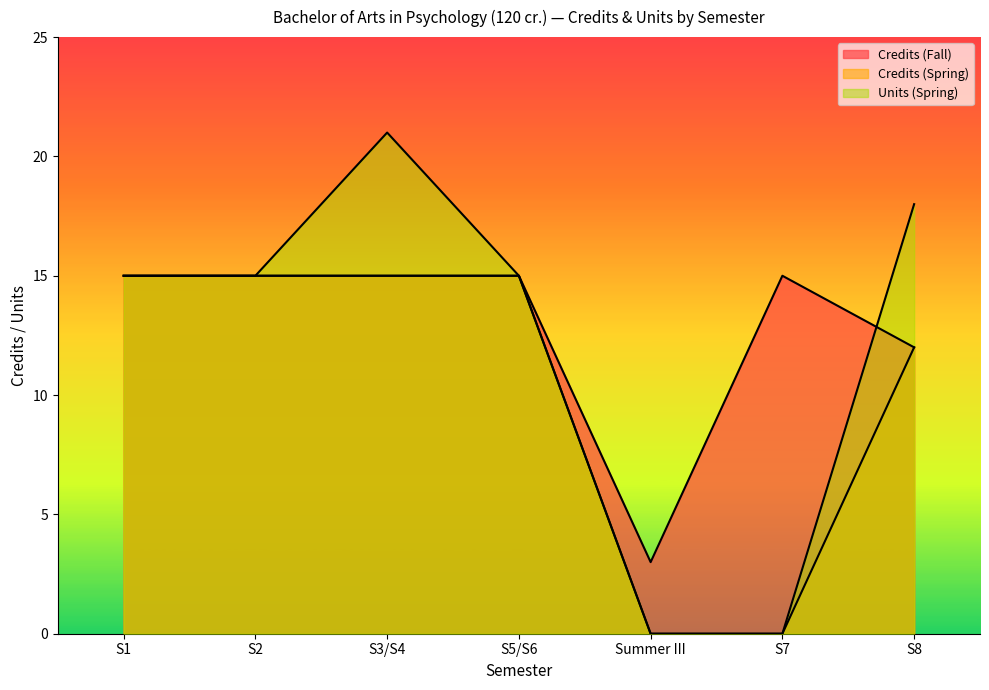

Count the Units (Spring) values in the range 0 to 18.

6